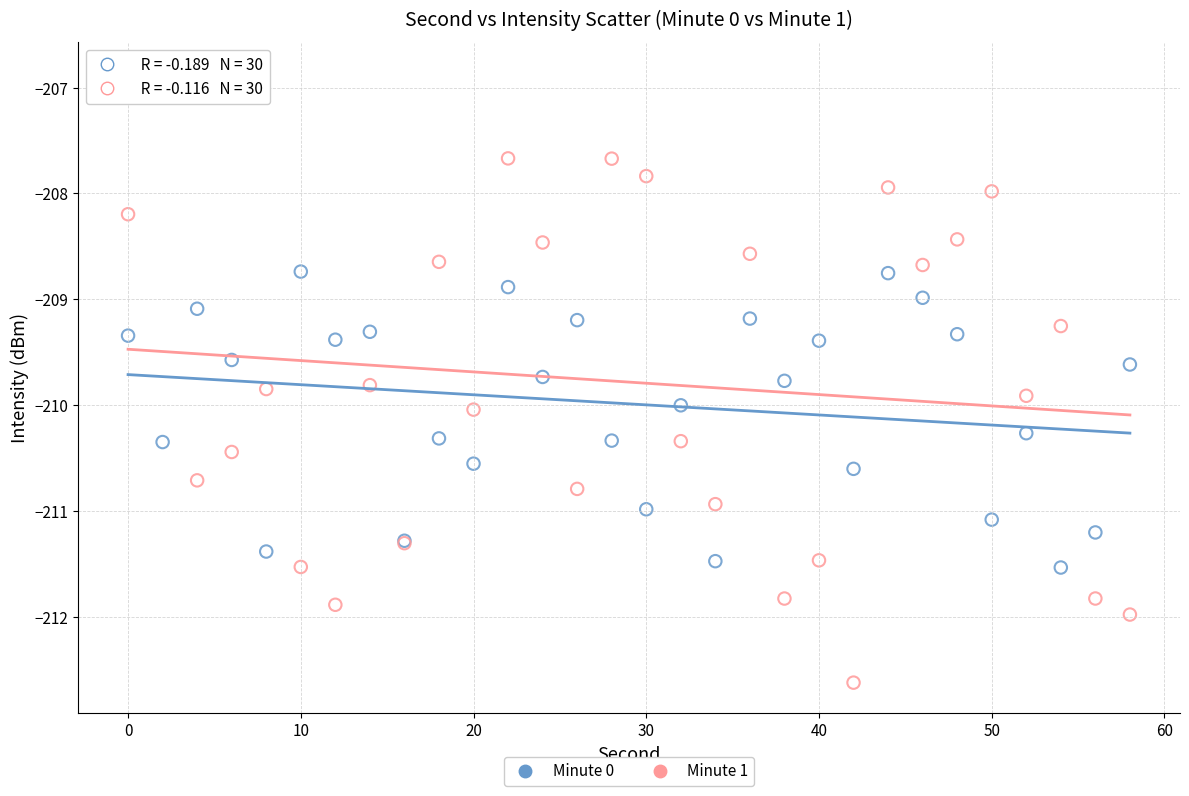

What are all the series names shown in the legend?

Minute 0, Minute 1